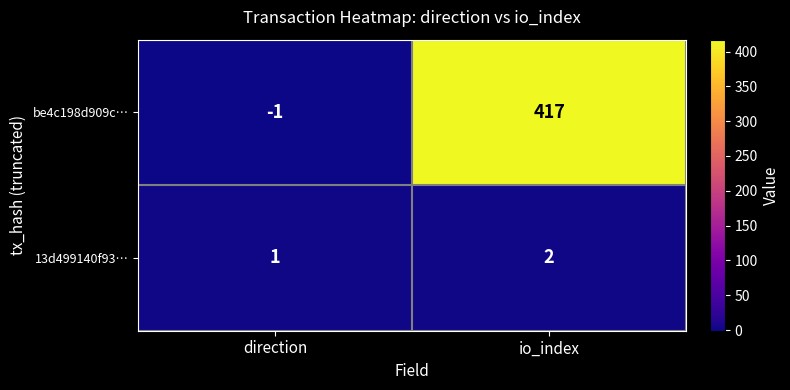

List the series in order of their overall mean, lowest first.

13d499140f93…, be4c198d909c…